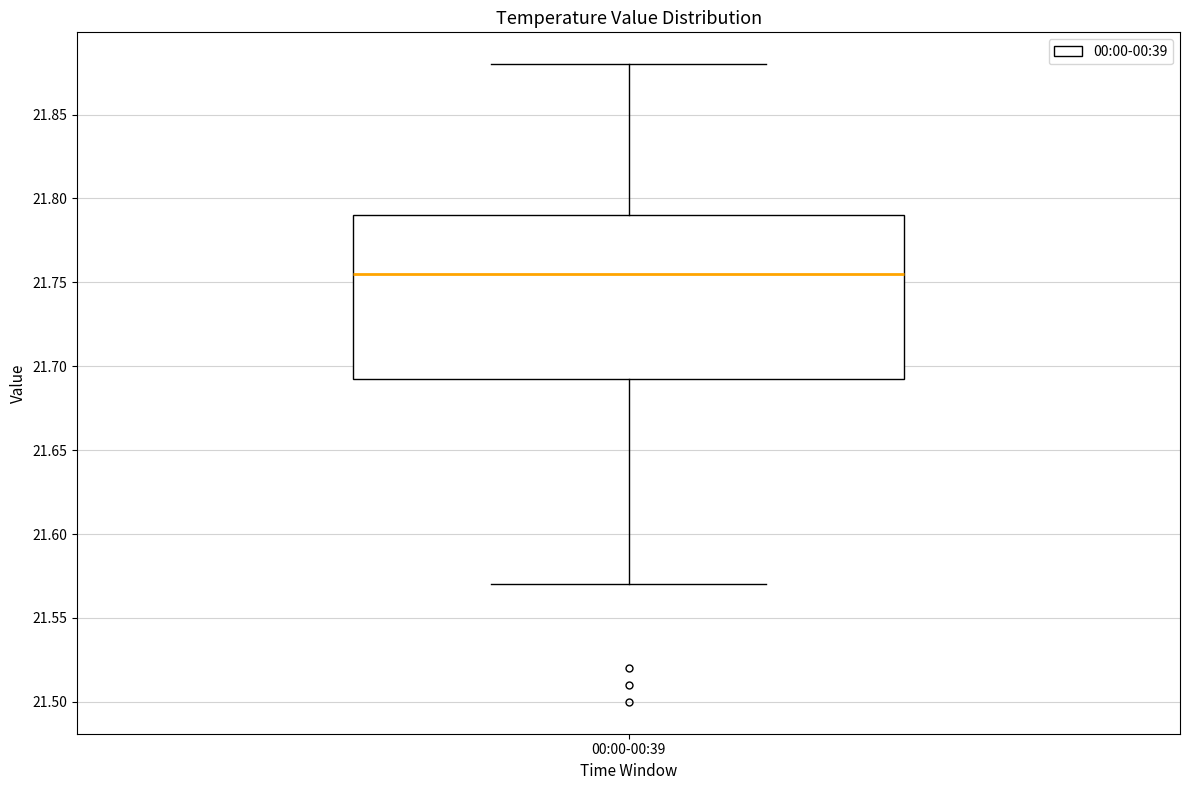

Transcribe this box plot: give where the median line is, the range the box spans, and where the two whiskers end, as read against the y-axis. The values are not printed on the chart, so give them approximately, as read against the axis.

median 21.755, box 21.695 to 21.790, whiskers 21.570 to 21.880